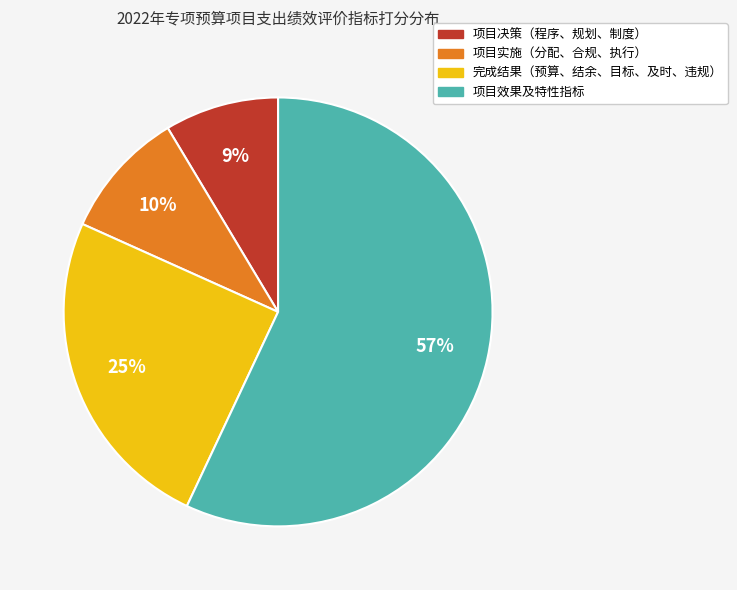

To the nearest percent, what is the average slice percentage?

25%